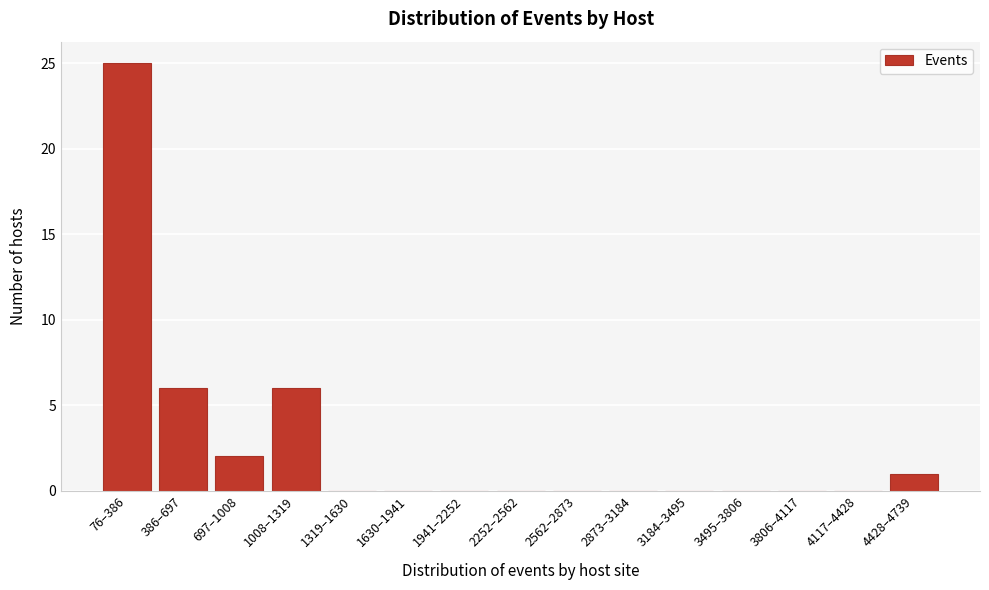

Reading left to right, what are all the values shown in this chart?

76–386=25	386–697=6	697–1008=2	1008–1319=6	1319–1630=0	1630–1941=0	1941–2252=0	2252–2562=0	2562–2873=0	2873–3184=0	3184–3495=0	3495–3806=0	3806–4117=0	4117–4428=0	4428–4739=1